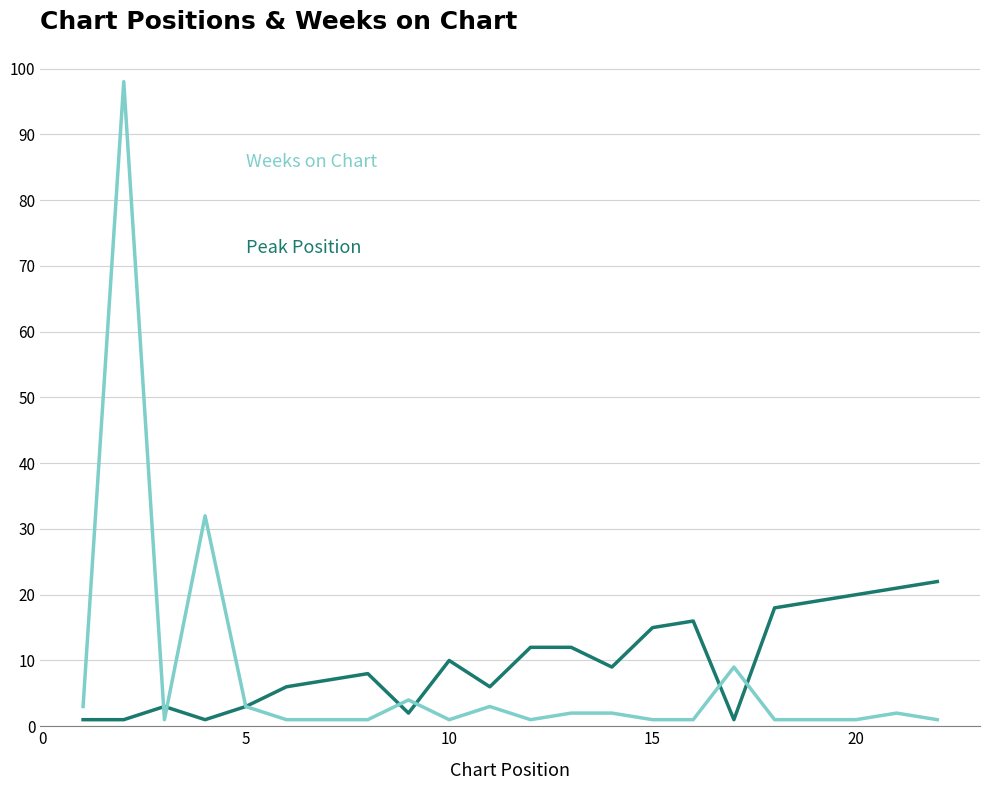

What is the maximum value shown in the chart?

98